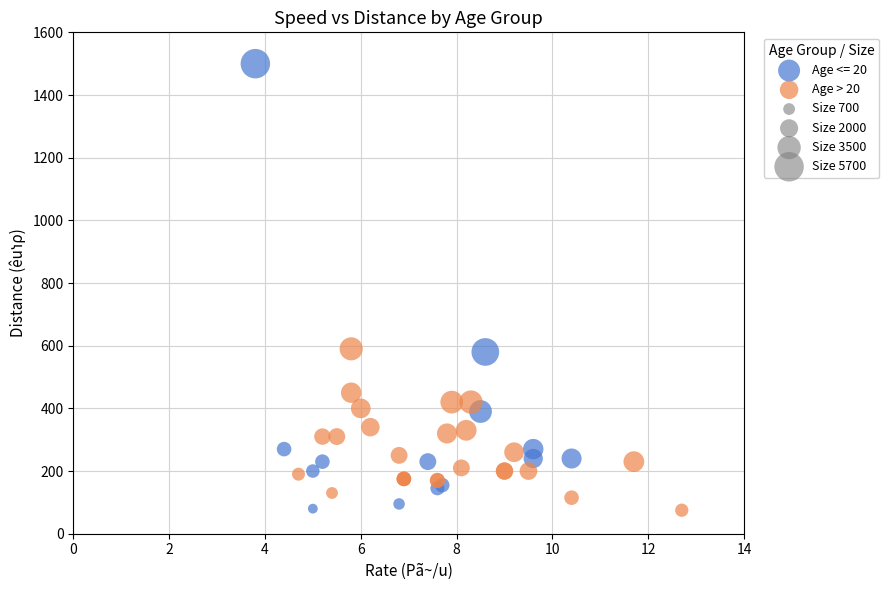

Which series has the largest Y range (max minus min)?

Age <= 20